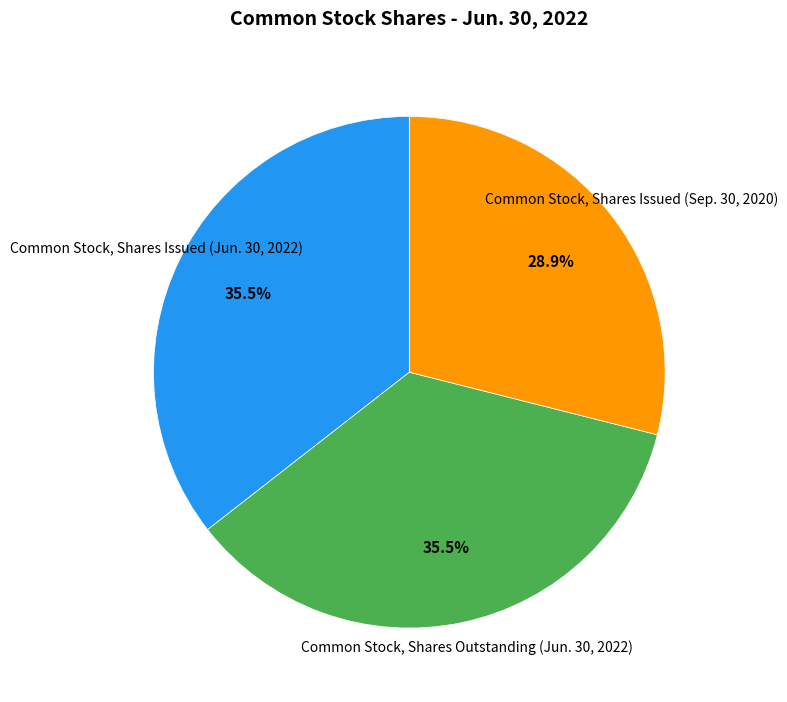

Between Common Stock, Shares Issued (Sep. 30, 2020) and Common Stock, Shares Outstanding (Jun. 30, 2022), which is larger?

Common Stock, Shares Outstanding (Jun. 30, 2022)